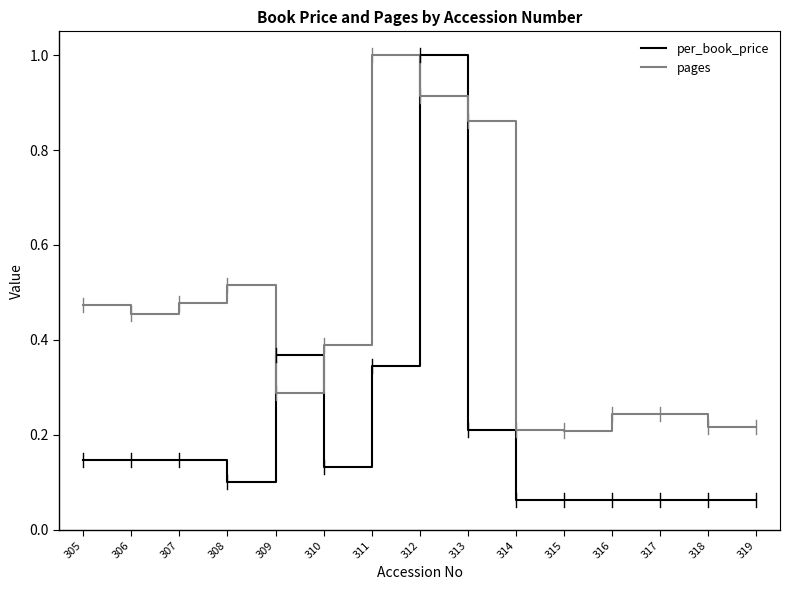

How many series are shown in this chart?

2